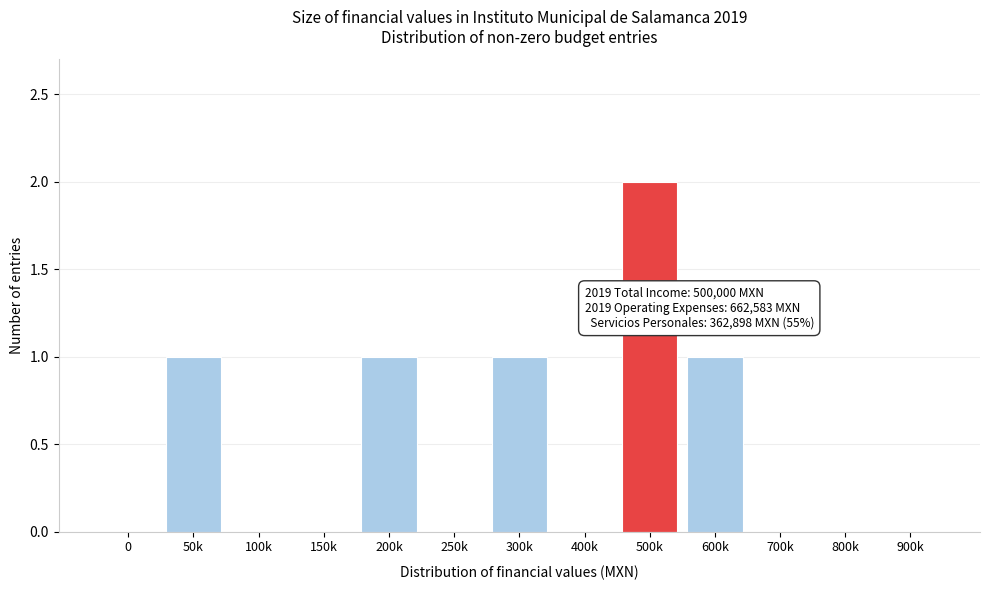

Reading left to right, extract all data points from this chart.

0=0	50k=1	100k=0	150k=0	200k=1	250k=0	300k=1	400k=0	500k=2	600k=1	700k=0	800k=0	900k=0